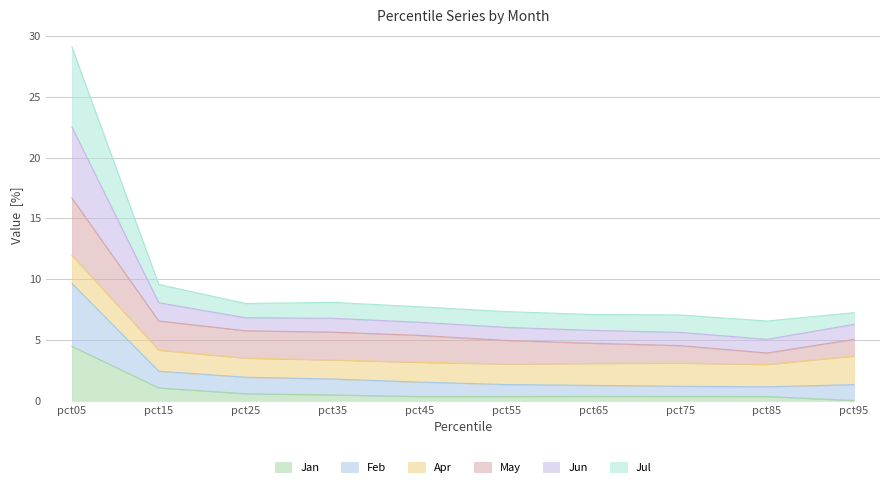

At which category is the sum across all series the highest?

pct05